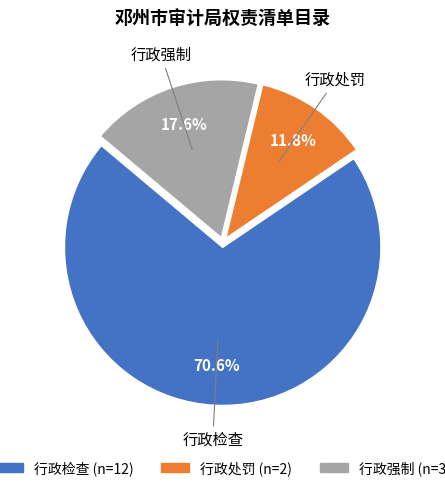

To the nearest percent, what is the combined percentage of 行政处罚 and 行政检查?

82%